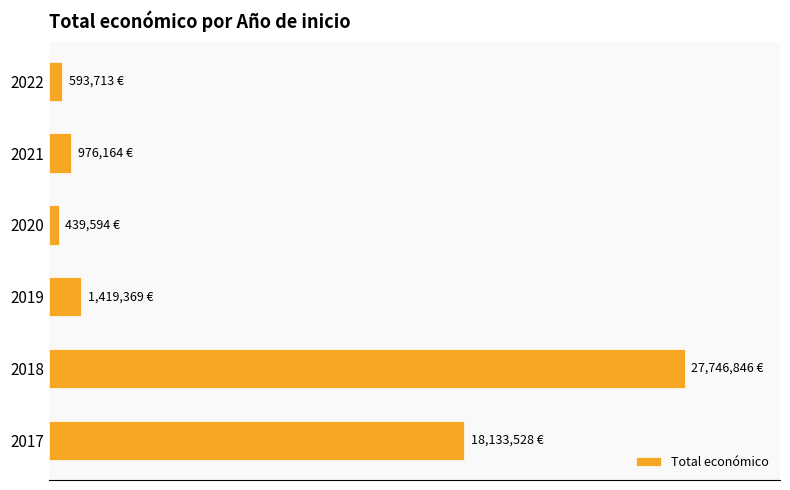

Are the bars horizontal?

Yes